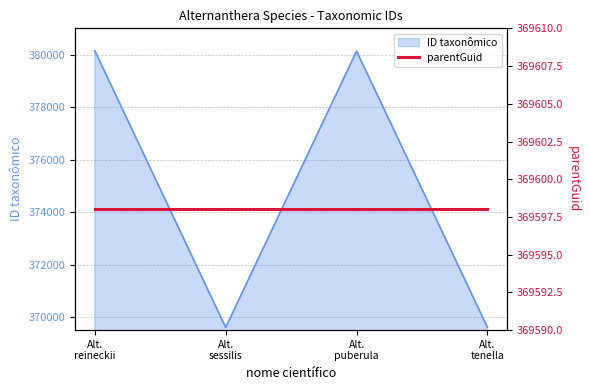

What is the difference between the second highest and minimum values?

10528